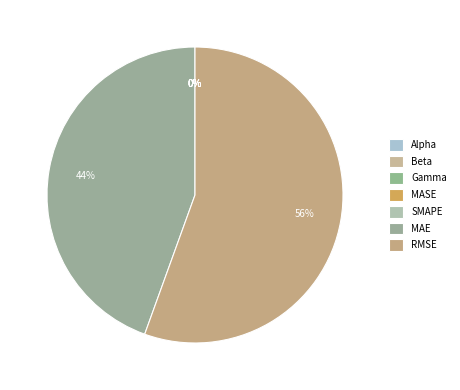

Is there any slice that represents more than half of the pie?

Yes